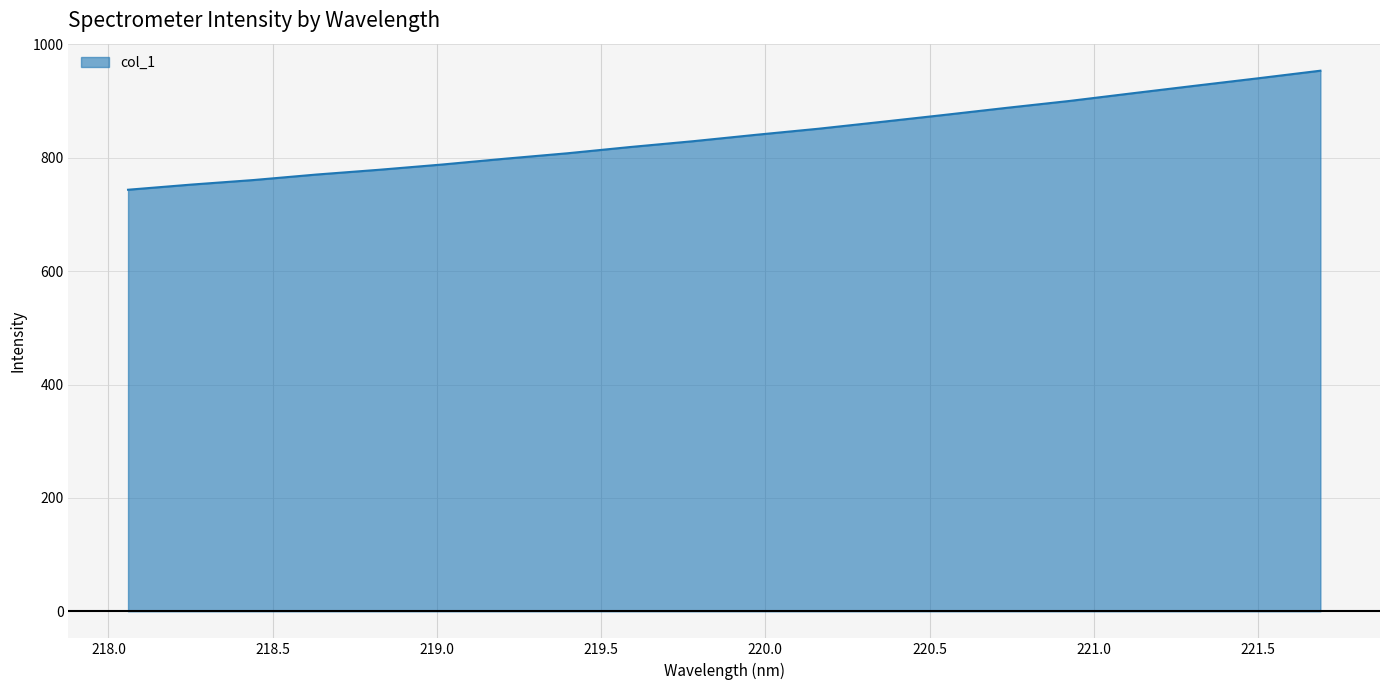

What is the difference between the maximum and minimum values?

209.9